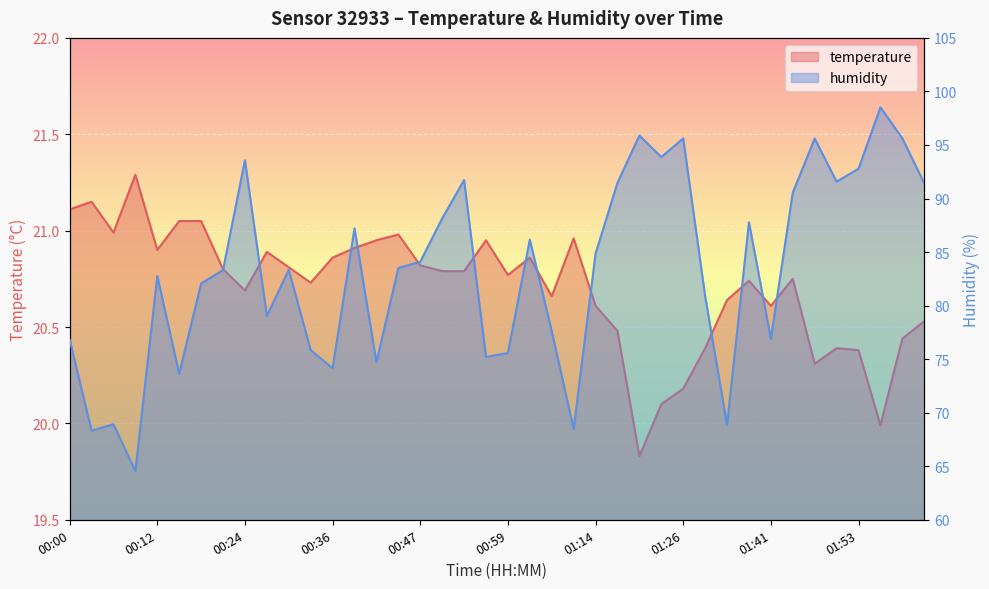

Reading right to left, what are all the values shown in this chart?

temperature: 02:02=20.5	01:59=20.4	01:56=20.0	01:53=20.4	01:50=20.4	01:47=20.3	01:44=20.8	01:41=20.6	01:39=20.7	01:36=20.6	01:29=20.4	01:26=20.2	01:23=20.1	01:20=19.8	01:17=20.5	01:14=20.6	01:11=21.0	01:05=20.7	01:02=20.9	00:59=20.8	00:56=20.9	00:53=20.8	00:50=20.8	00:47=20.8	00:44=21.0	00:41=20.9	00:38=20.9	00:36=20.9	00:33=20.7	00:30=20.8	00:27=20.9	00:24=20.7	00:21=20.8	00:18=21.1	00:15=21.1	00:12=20.9	00:09=21.3	00:06=21.0	00:03=21.1	00:00=21.1
humidity: 02:02=91.4	01:59=95.6	01:56=98.5	01:53=92.8	01:50=91.6	01:47=95.6	01:44=90.5	01:41=76.9	01:39=87.8	01:36=68.8	01:29=80.9	01:26=95.6	01:23=93.9	01:20=95.9	01:17=91.5	01:14=84.9	01:11=68.5	01:05=77.6	01:02=86.2	00:59=75.6	00:56=75.2	00:53=91.7	00:50=88.1	00:47=84.1	00:44=83.5	00:41=74.7	00:38=87.2	00:36=74.2	00:33=75.8	00:30=83.3	00:27=79.0	00:24=93.6	00:21=83.3	00:18=82.1	00:15=73.6	00:12=82.8	00:09=64.5	00:06=68.9	00:03=68.3	00:00=76.8